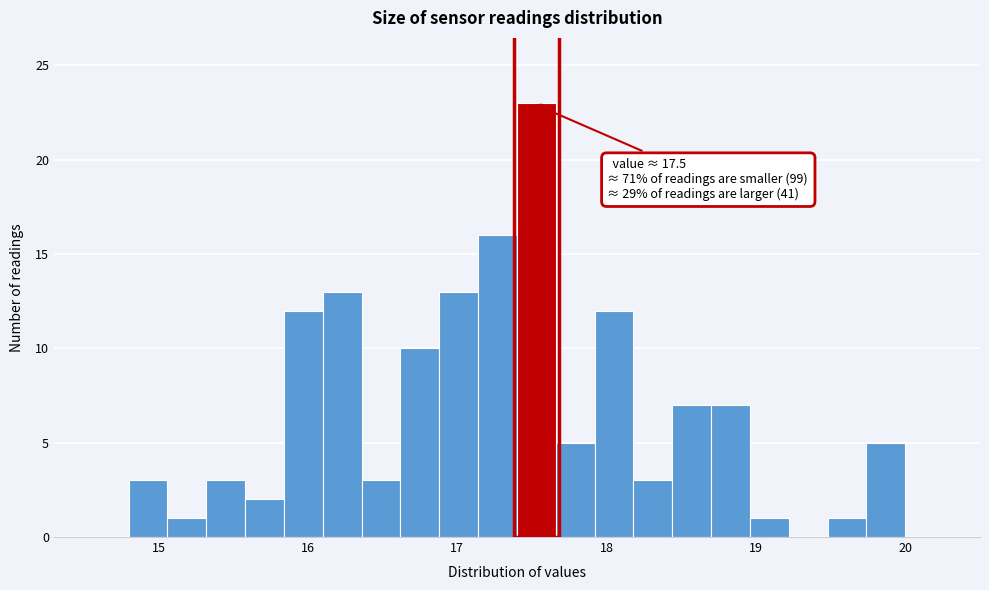

Read against the x-axis, roughly where is the centre of the tallest bar?

17.5